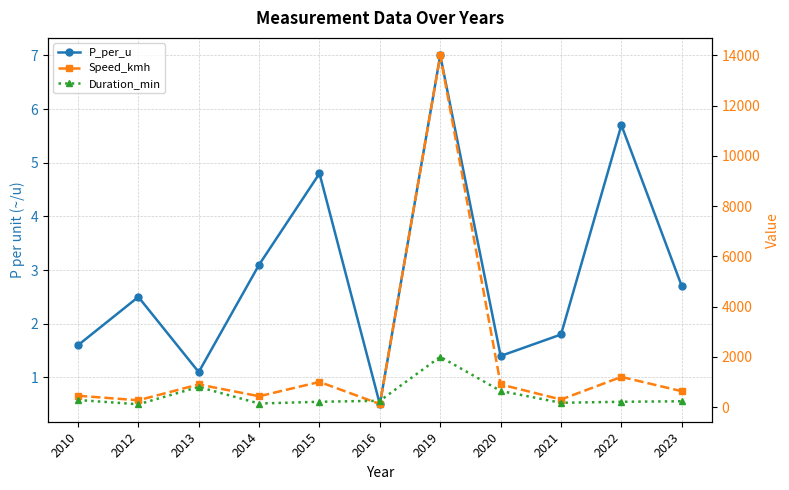

What is the difference between the highest and lowest values at 2023?

627.3